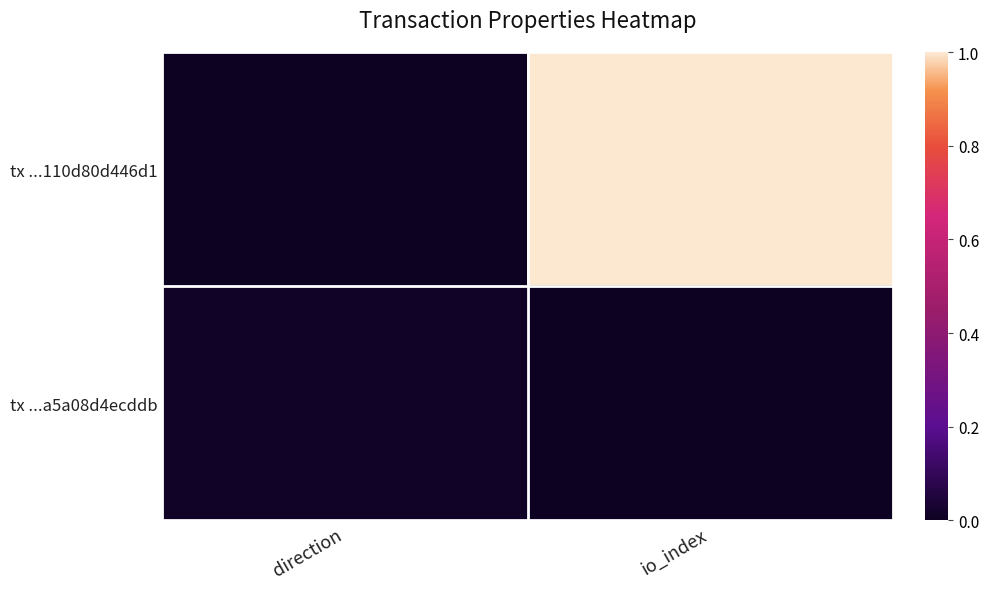

At which category is the sum across all series the highest?

io_index